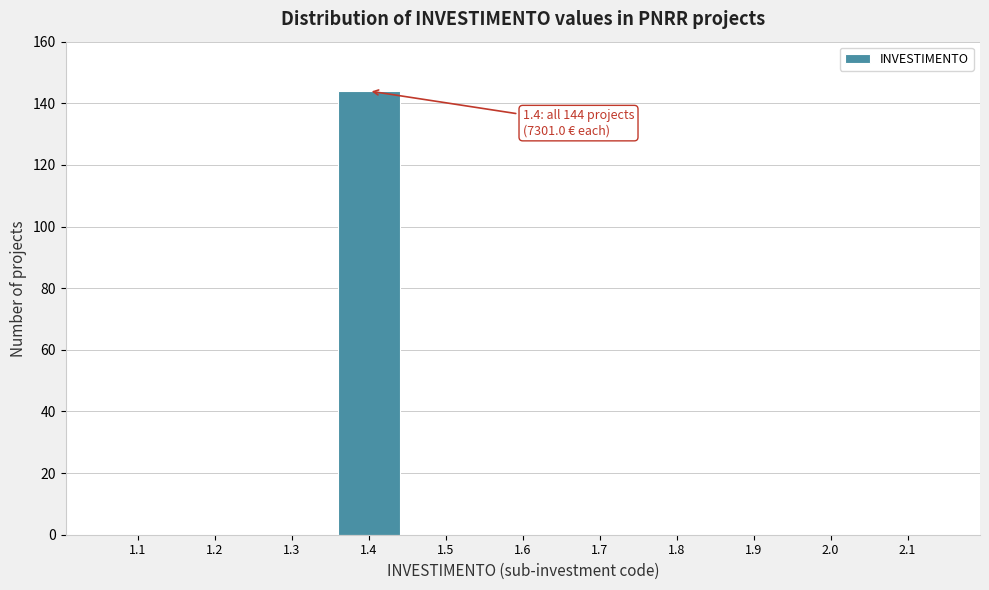

Reading left to right, list all the values displayed in this chart.

1.1=0	1.2=0	1.3=0	1.4=144	1.5=0	1.6=0	1.7=0	1.8=0	1.9=0	2.0=0	2.1=0